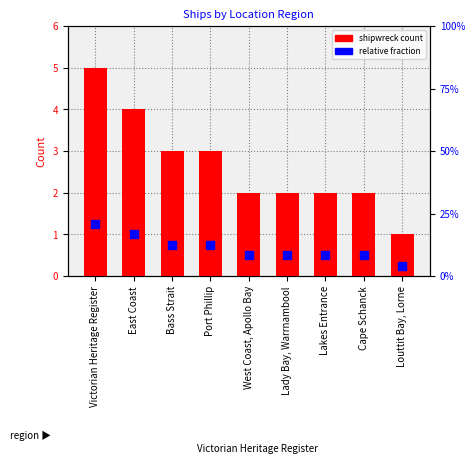

Which series reaches the maximum Y coordinate?

shipwreck count